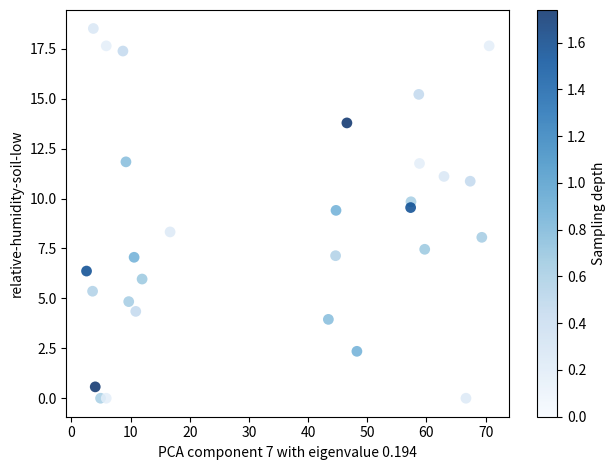

What is the range of Y values (max minus min)?

18.5